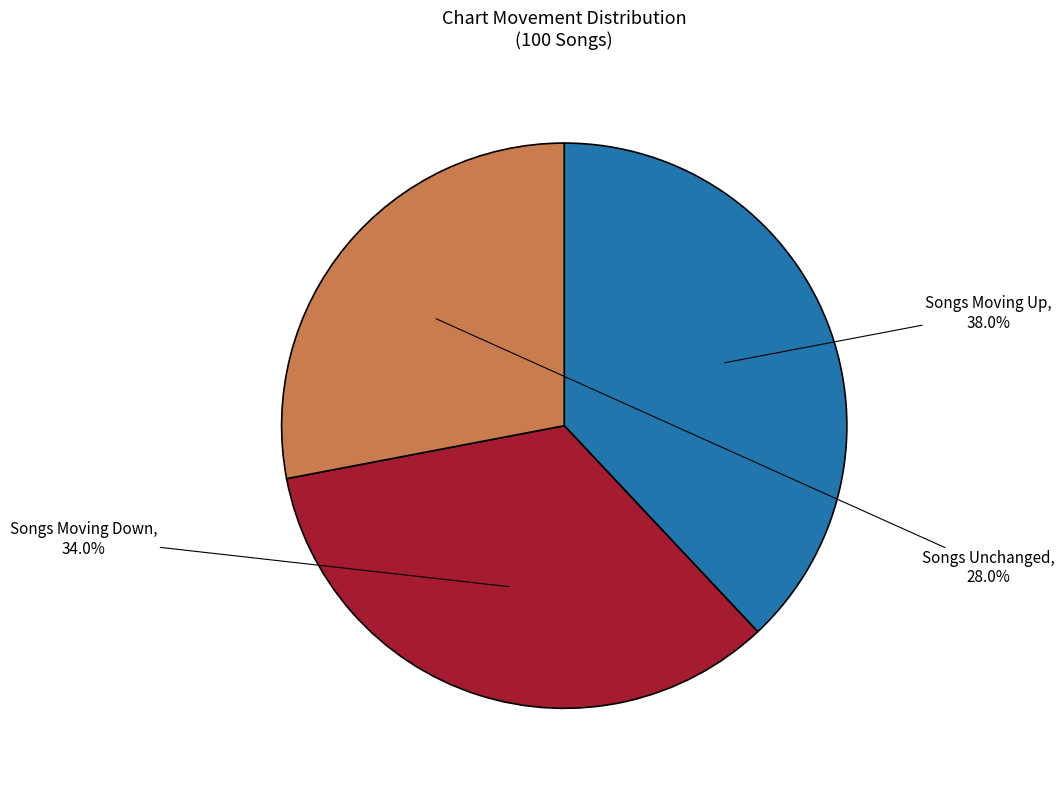

Is there a majority slice in this chart?

No